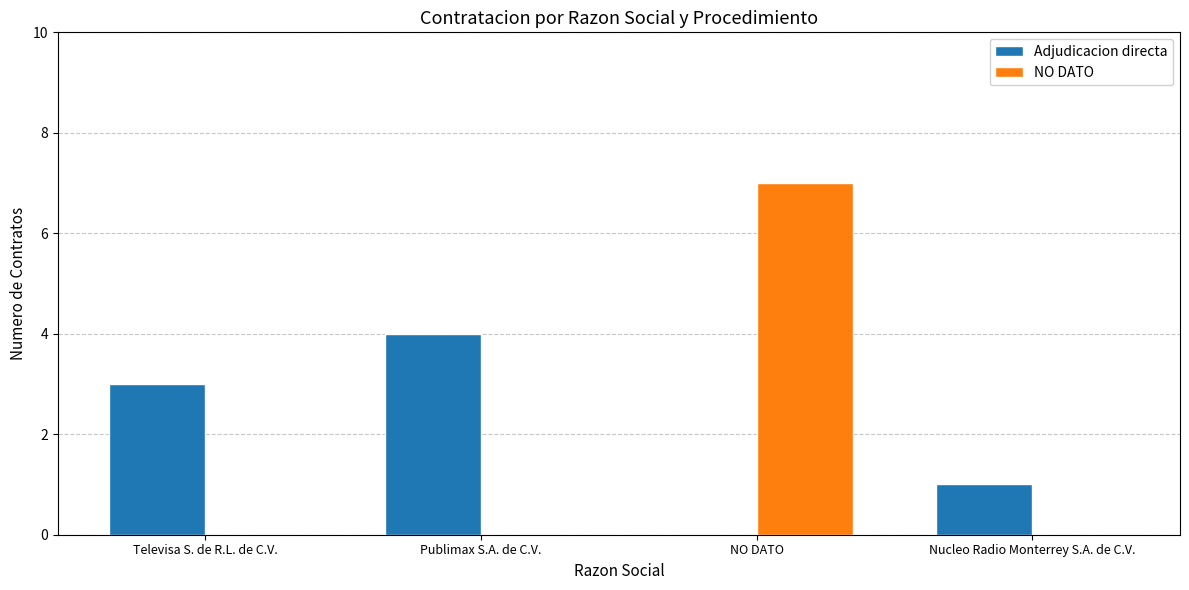

What are all the series names shown in the legend?

Adjudicacion directa, NO DATO